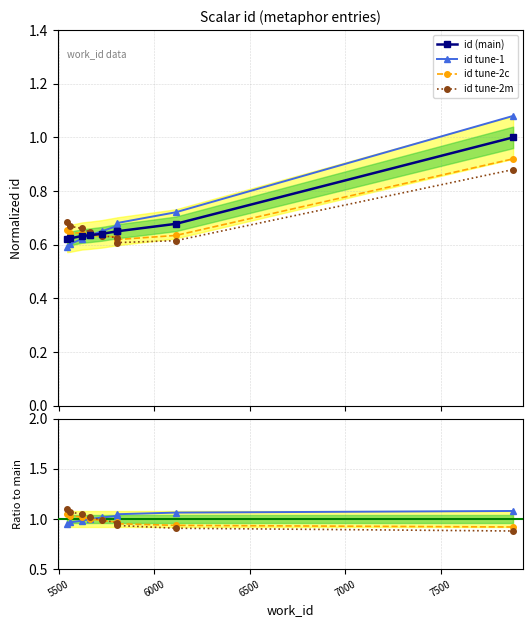

Which has a higher value, 5620 or 5544?

5620